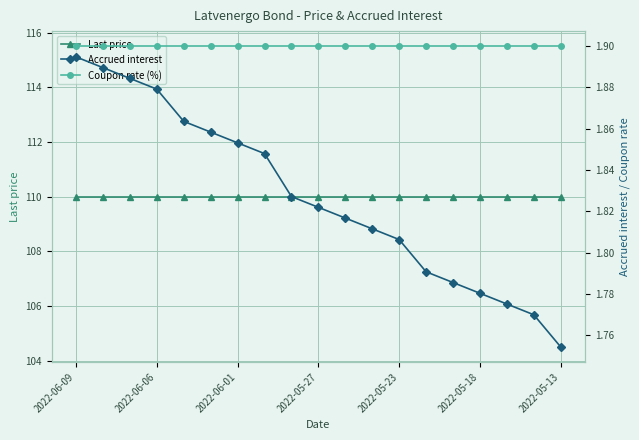

What is the maximum value for Accrued interest?

1.9